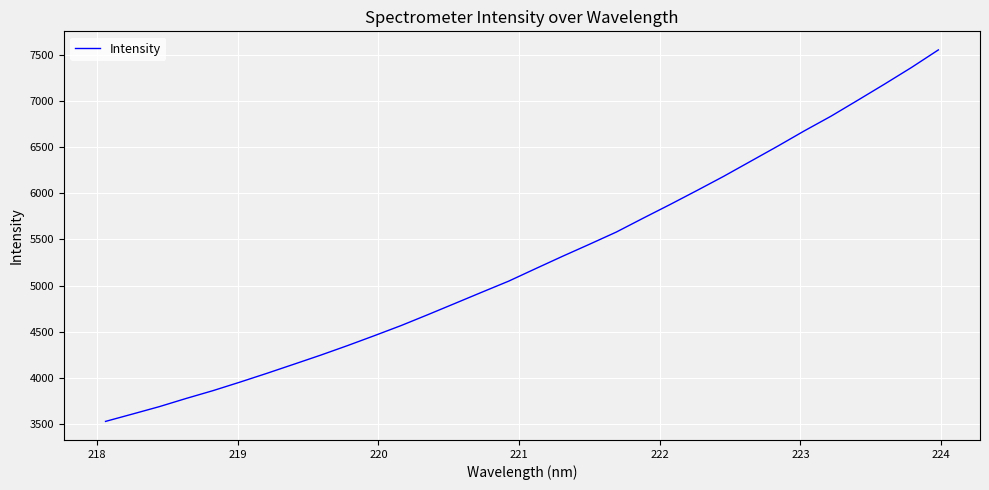

What is the smallest value displayed?

3528.9